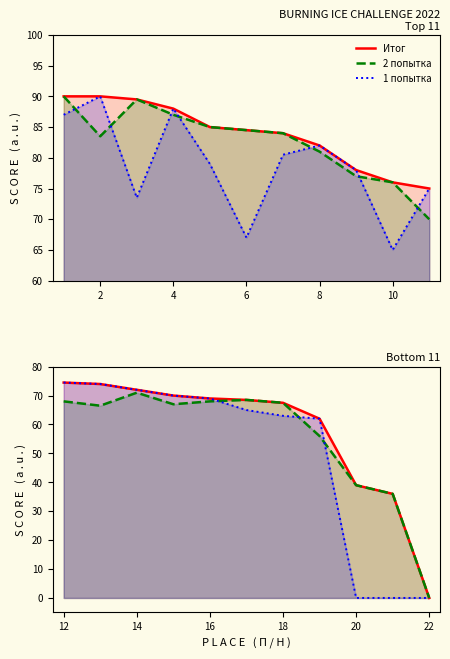

Reading left to right, extract all data points from this chart.

Итог: 74.5	74.0	72.0	70.0	69.0	68.5	67.5	62.0	39.0	36.0	0.0
2 попытка: 68.0	66.5	71.0	67.0	68.0	68.5	67.5	56.0	39.0	36.0	0.0
1 попытка: 74.5	74.0	72.0	70.0	69.0	65.0	63.0	62.0	0.0	0.0	0.0